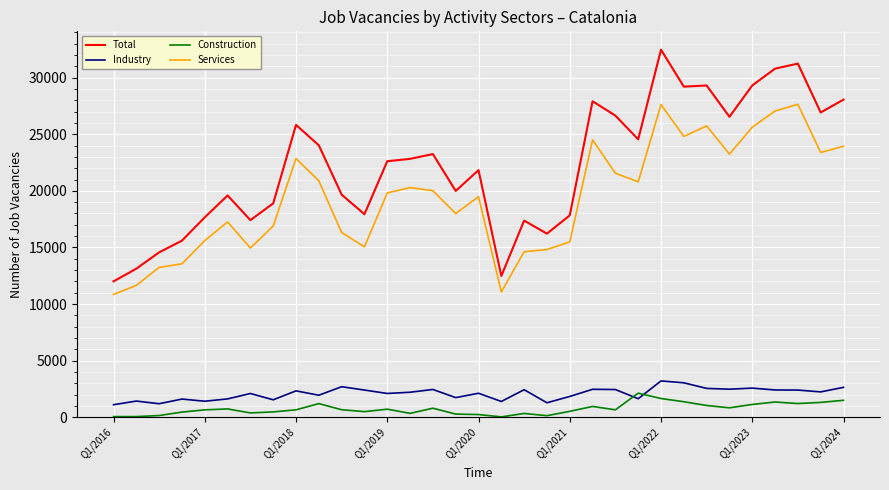

Which series has the largest total across all categories?

Total